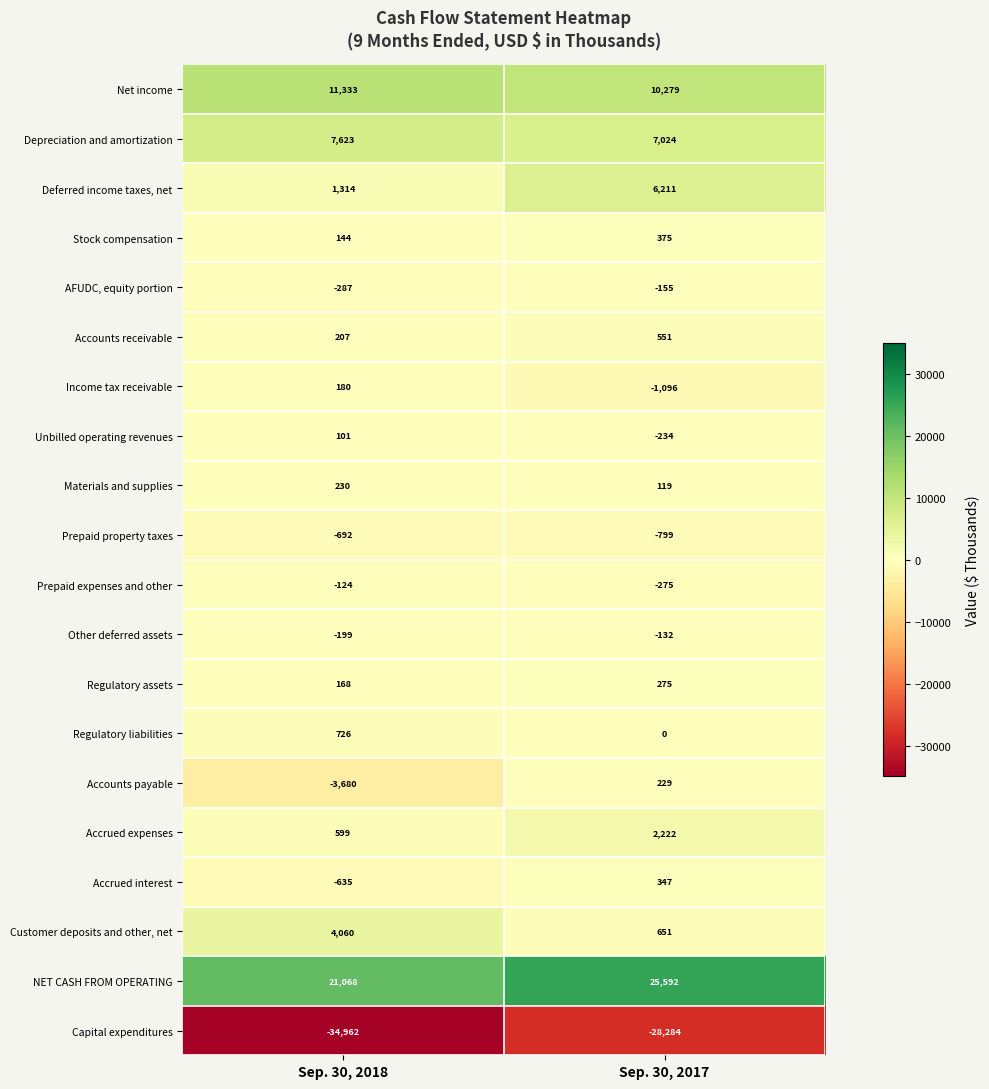

Between Sep. 30, 2018 and Sep. 30, 2017, which series saw the biggest shift?

Capital expenditures